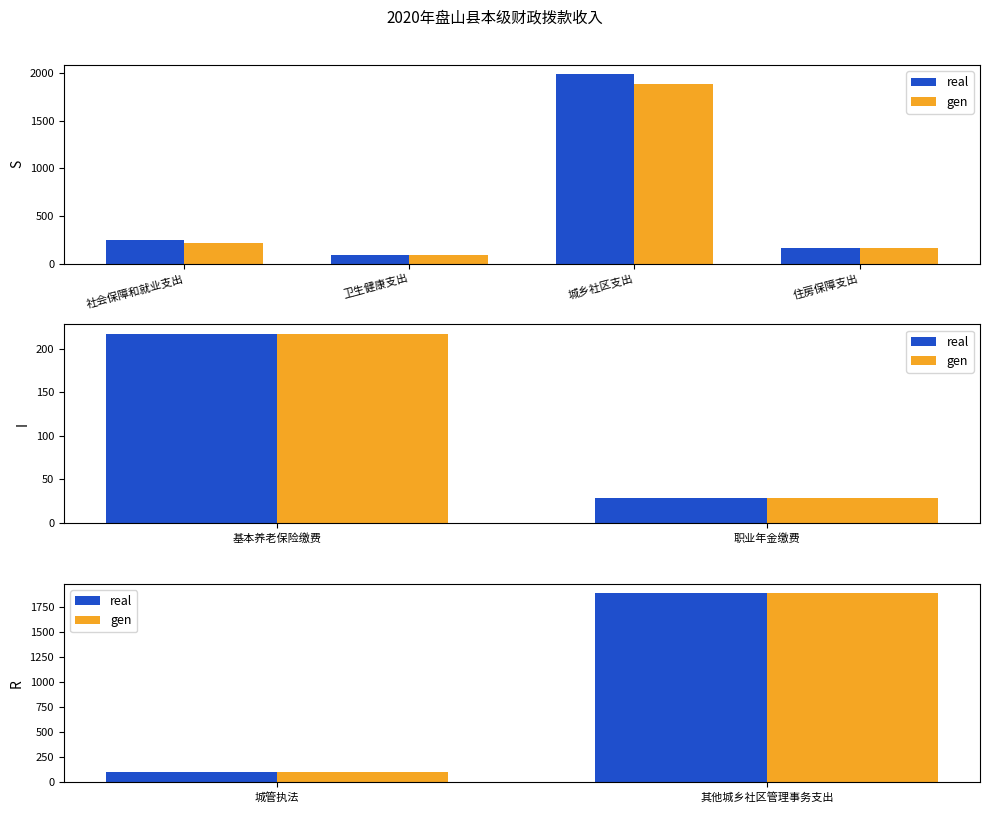

Count the number of categories in the chart.

2